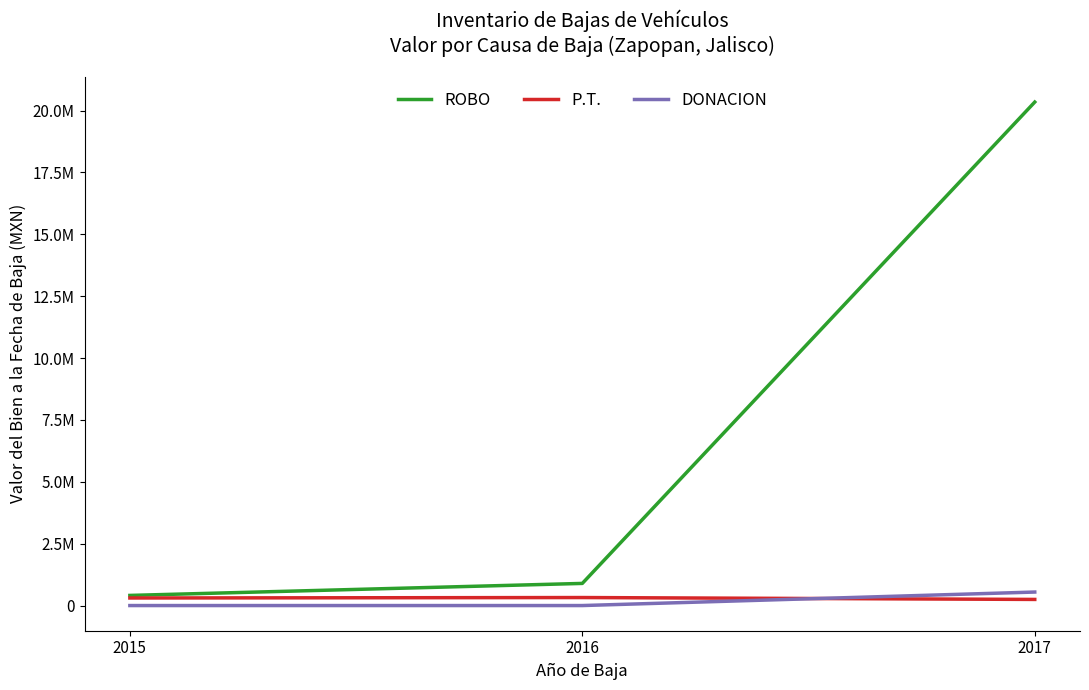

What are all the series names shown in the legend?

ROBO, P.T., DONACION